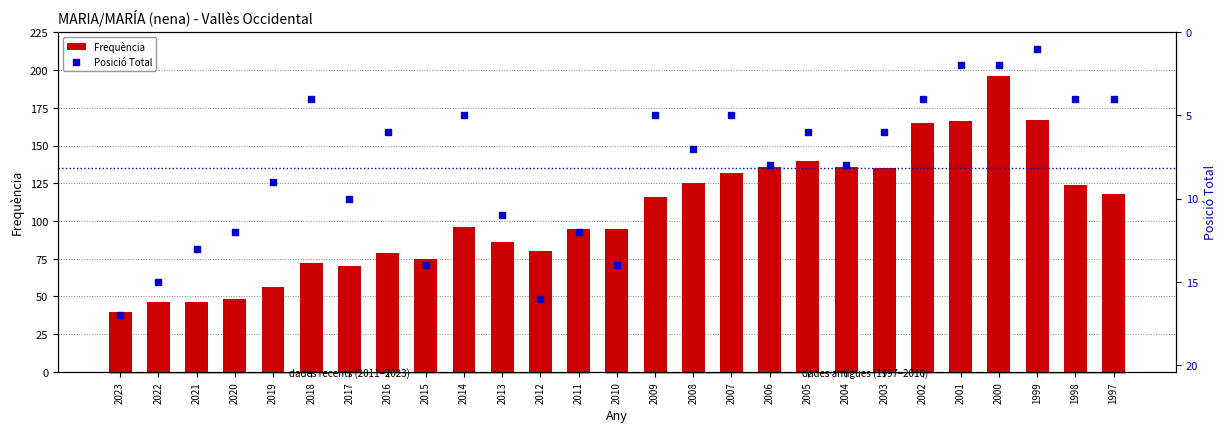

At how many categories does at least one series exceed 140?

4